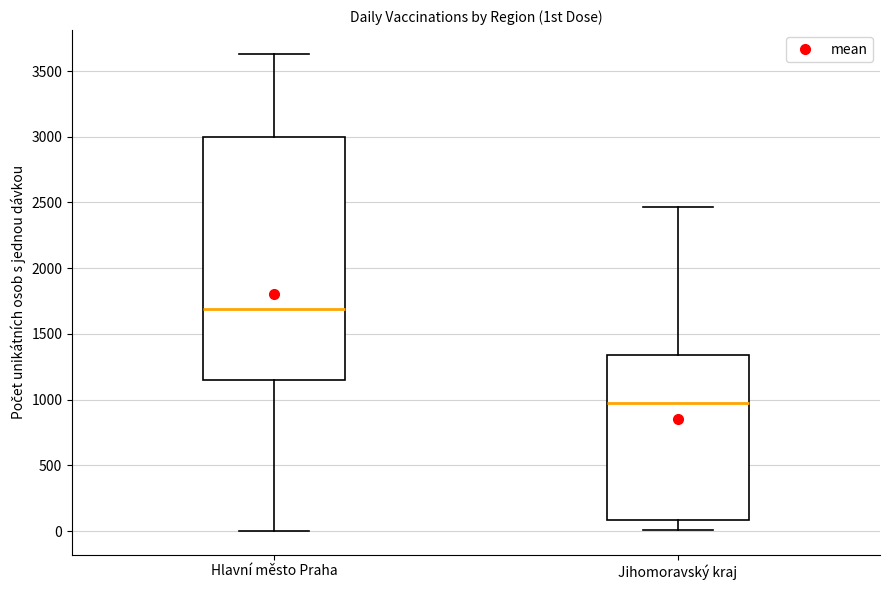

Reading left to right, read every box against the y-axis: the position of its median line, the range the box covers, and the ends of its whiskers. The values are not printed on the chart, so give them approximately, as read against the axis.

Hlavní město Praha: median 1700, box 1150 to 3000, whiskers 0 to 3650
Jihomoravský kraj: median 950, box 100 to 1350, whiskers 0 to 2450